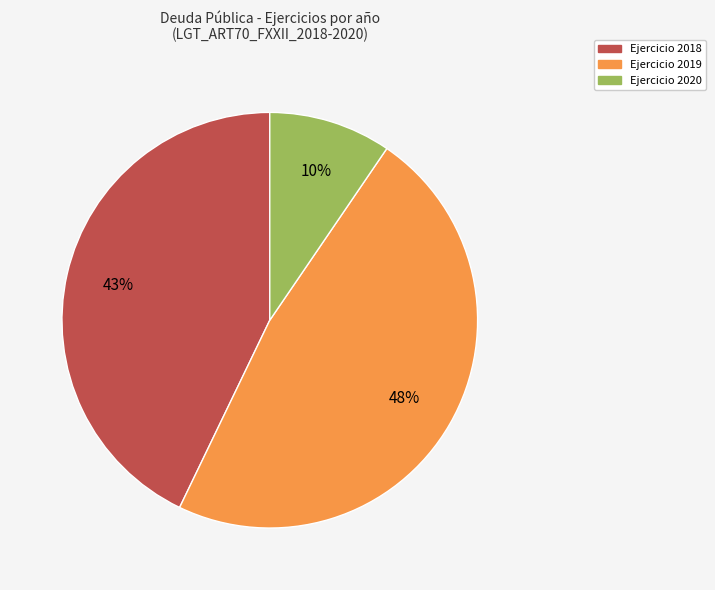

To the nearest percent, what is the average slice percentage?

33%